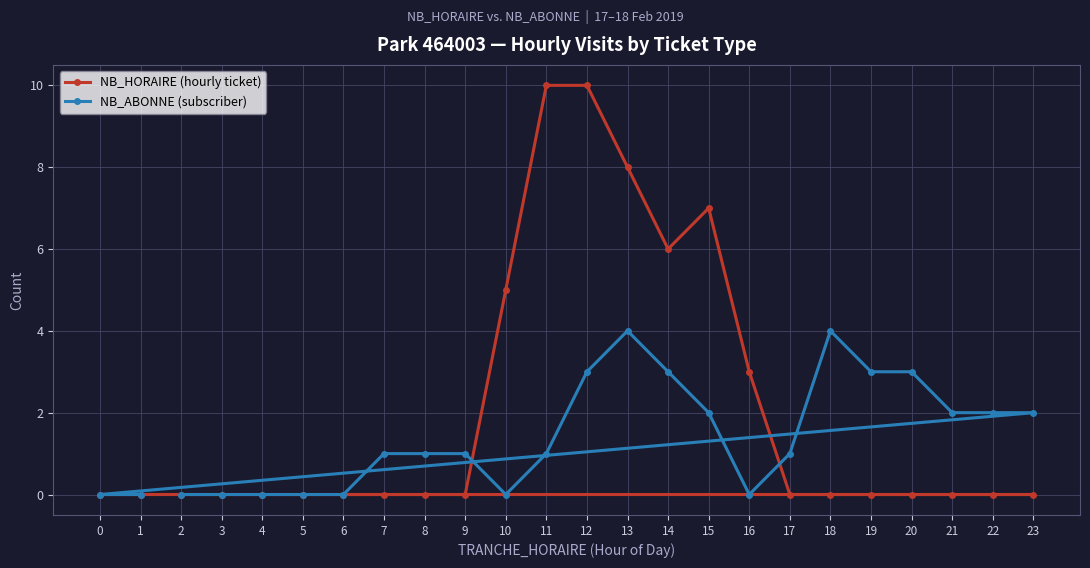

Does the chart display data point markers on the line(s)?

Yes